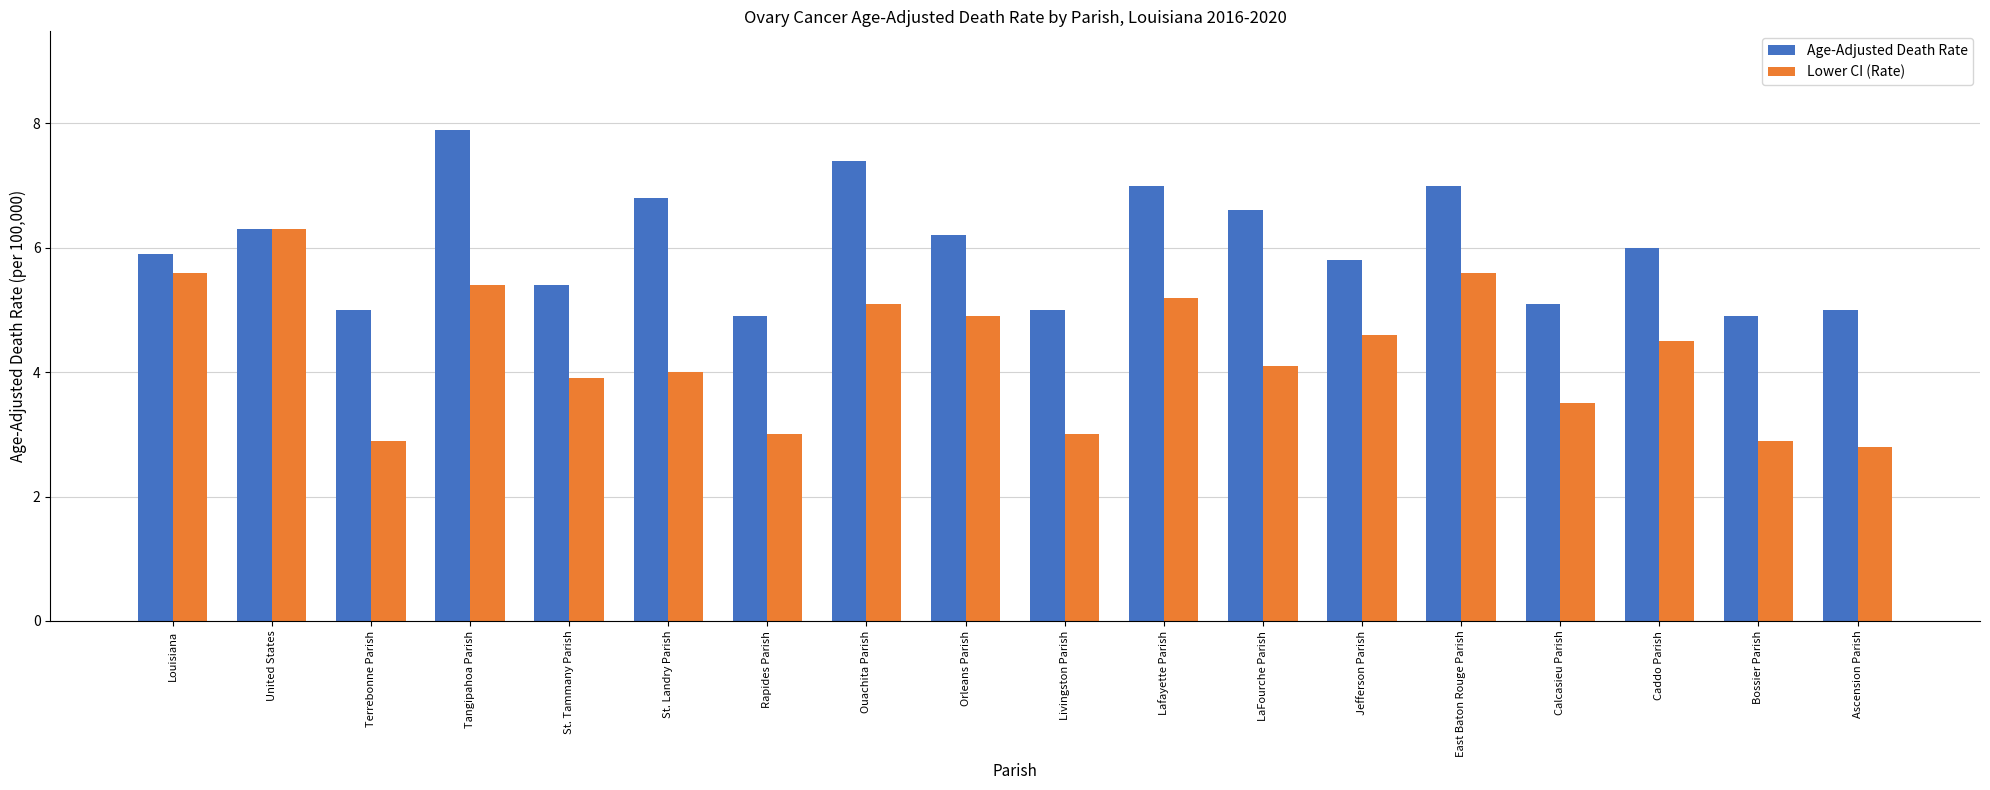

At which category is the sum across all series the highest?

Tangipahoa Parish